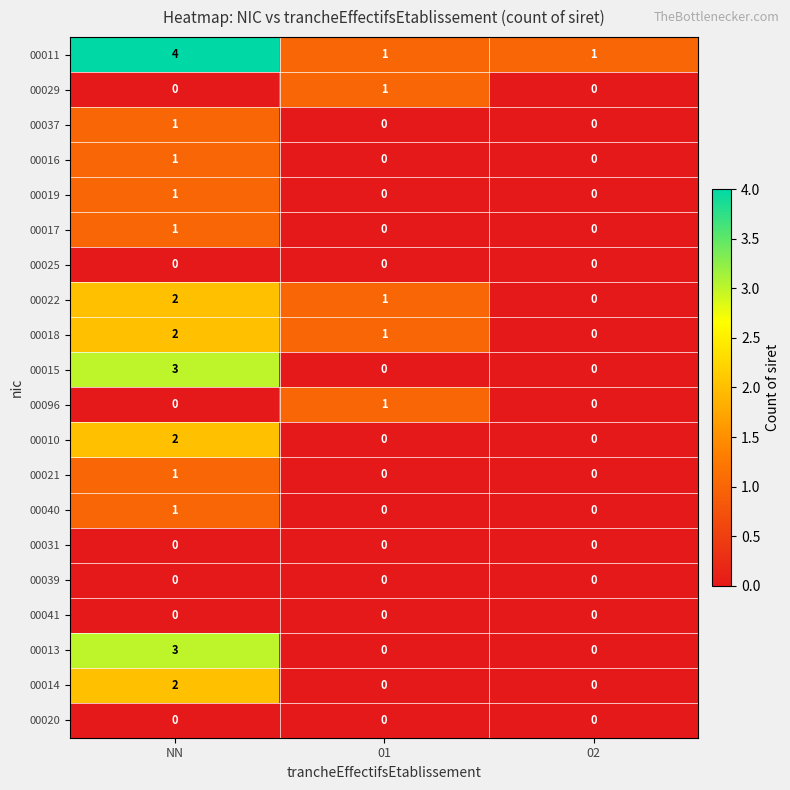

What is the difference between the highest and lowest values at NN?

4